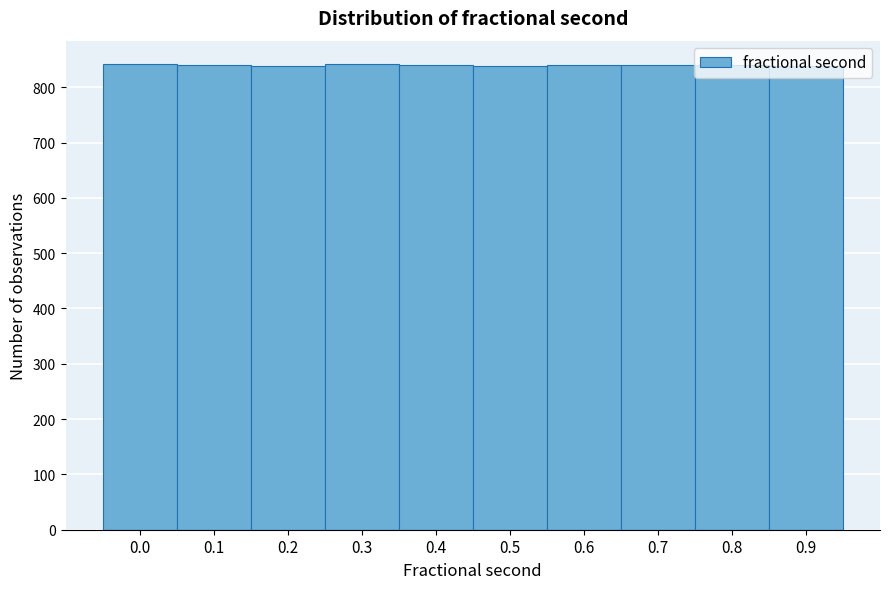

Approximately how many times larger is the value at 0.6 compared to 0.8?

1.0